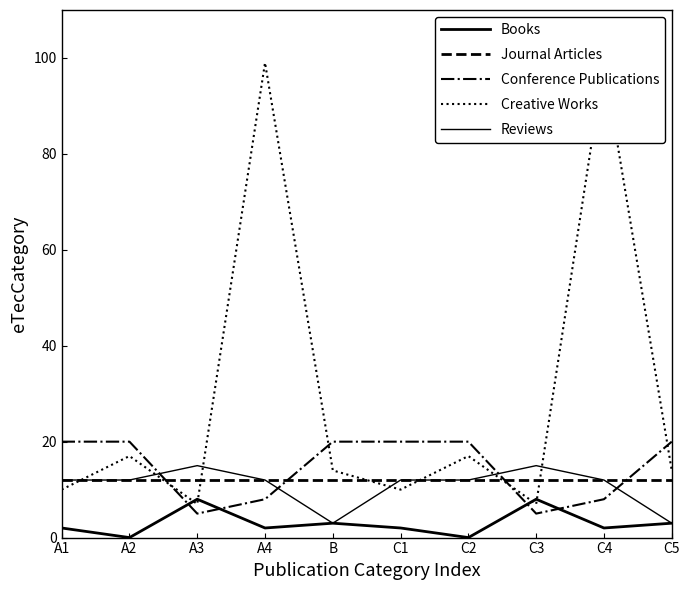

Rank the series at C1 from lowest to highest value.

Books, Creative Works, Journal Articles, Reviews, Conference Publications